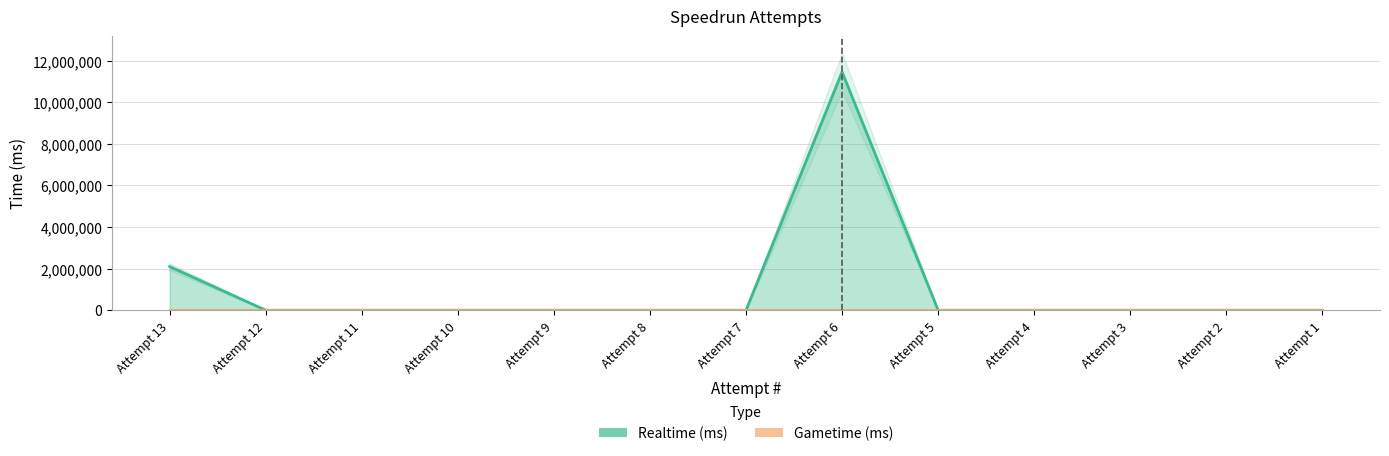

The chart shows a value of -5898429 at Attempt 7. True or false?

False